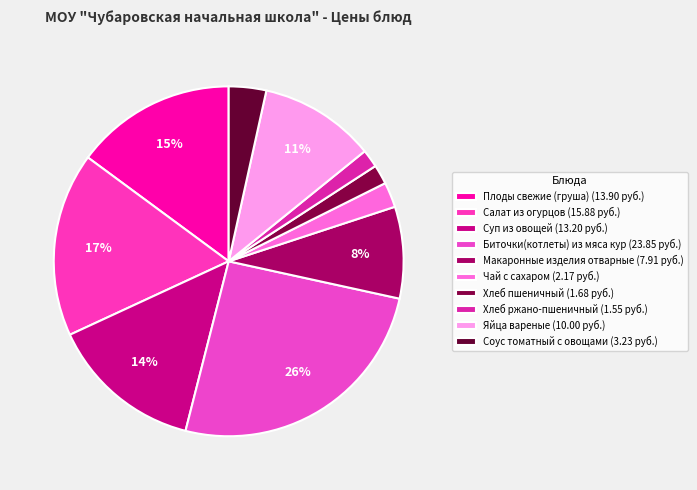

Is it true that Салат из огурцов is 3% of the pie?

False